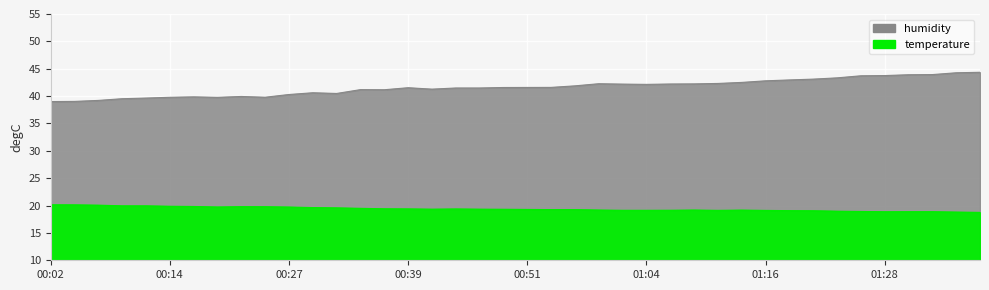

Is the value of temperature at 00:17 greater than the value of humidity at 00:17?

No